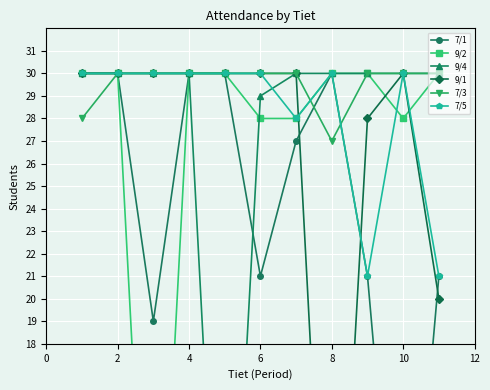

How many distinct data groups are displayed?

6